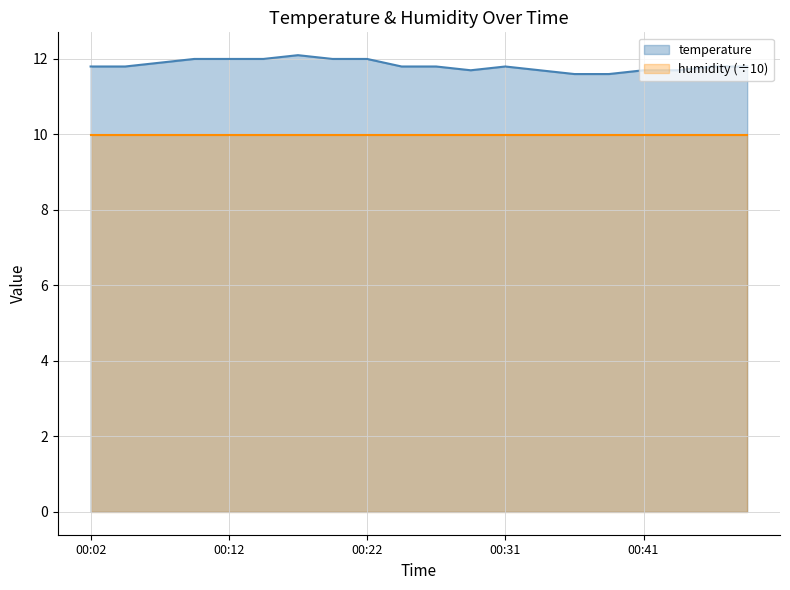

Which has a higher value, 00:34 or 00:22?

00:22